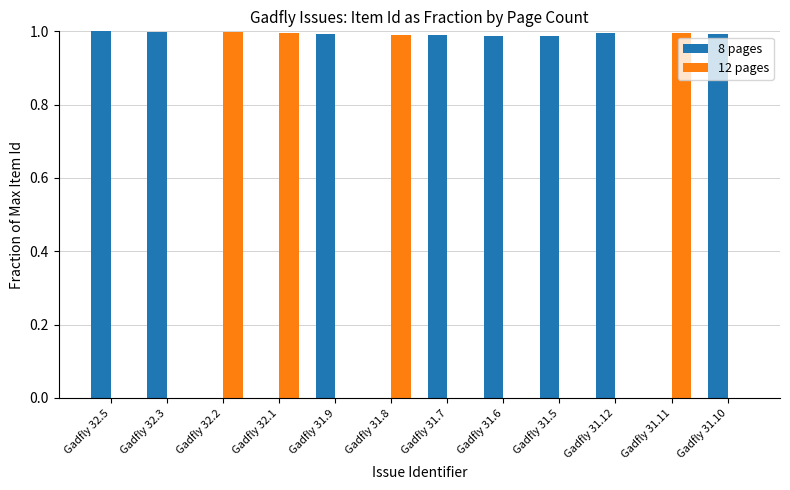

Which series has the largest total across all categories?

8 pages